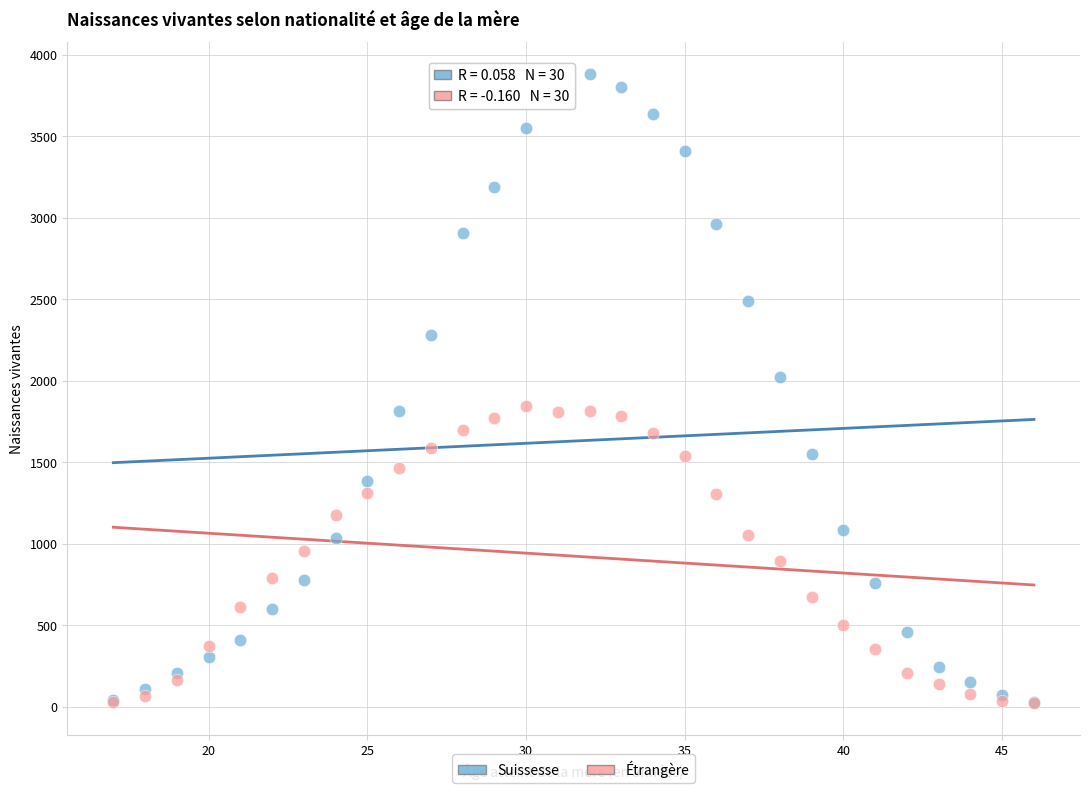

Which series has the widest spread of Y values?

Suissesse